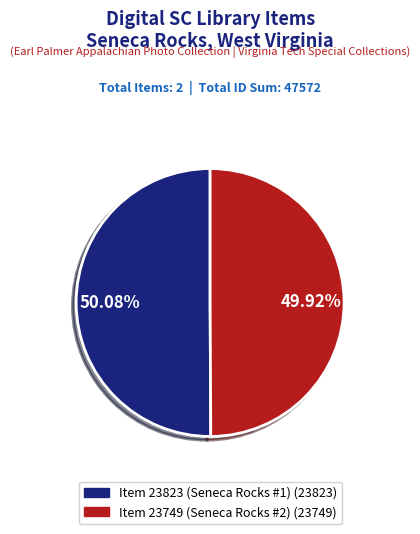

Combined, do Item 23823 (Seneca Rocks #1) and Item 23749 (Seneca Rocks #2) account for over 50%?

Yes